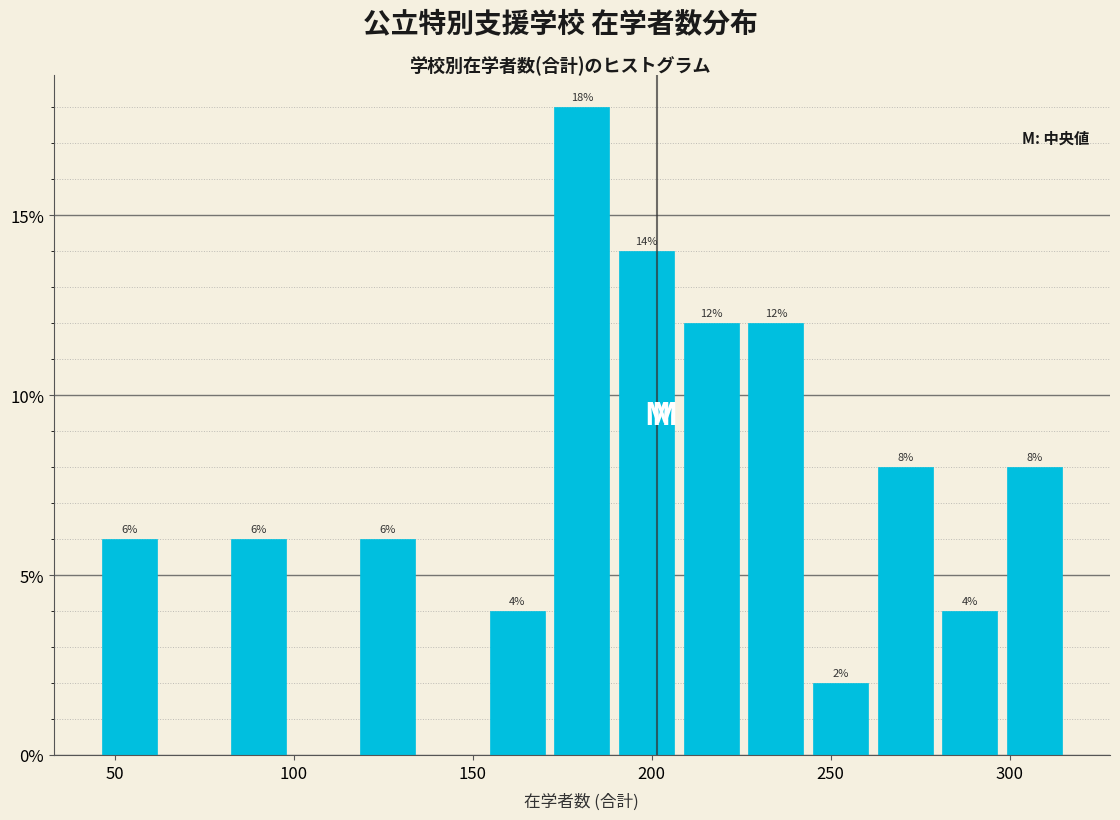

Around what value on the x-axis is the tallest bar? Give the approximate position of its centre, as read against the axis.

180